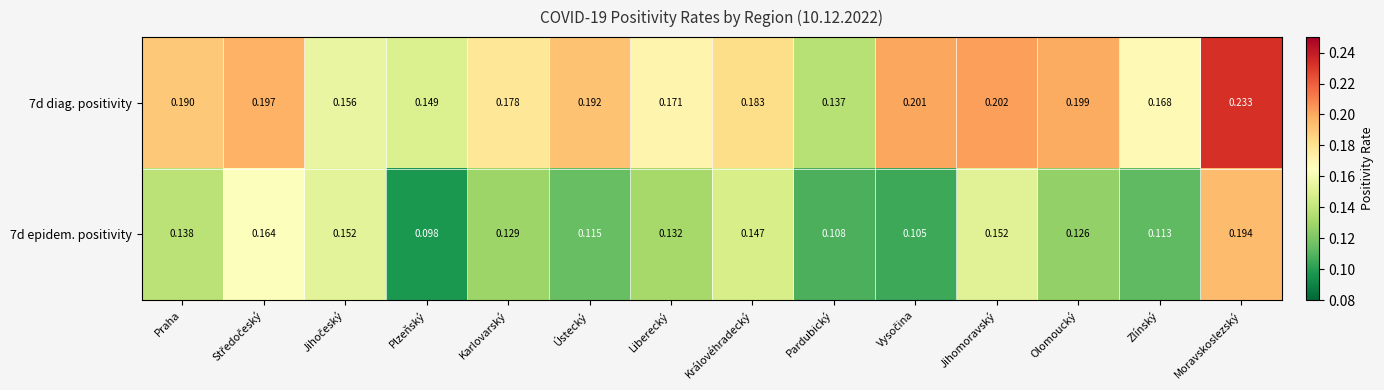

At which category does the chart reach its peak across all series?

Moravskoslezský